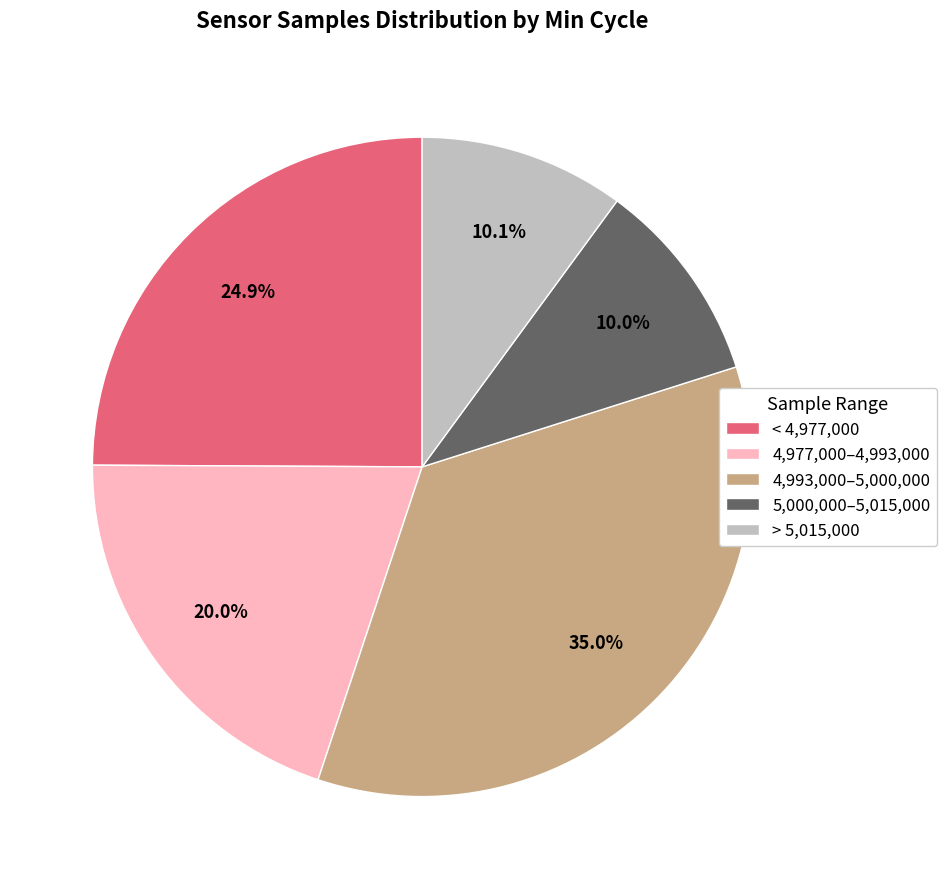

Does any single category account for the majority?

No